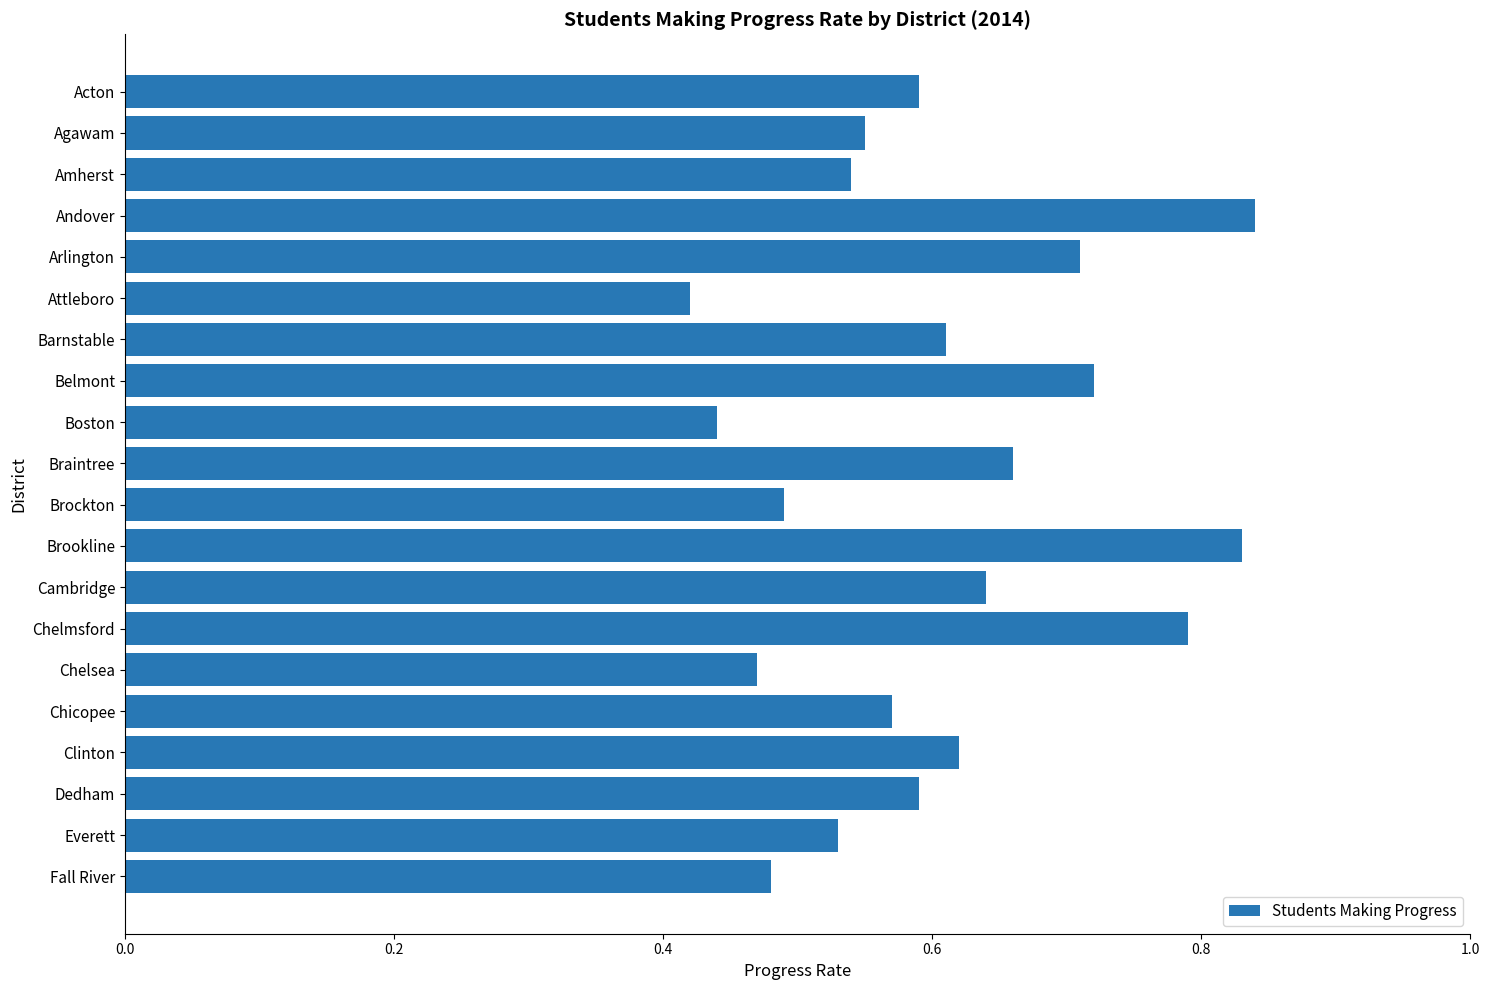

What is the label of the 12th bar from the top?

Brookline